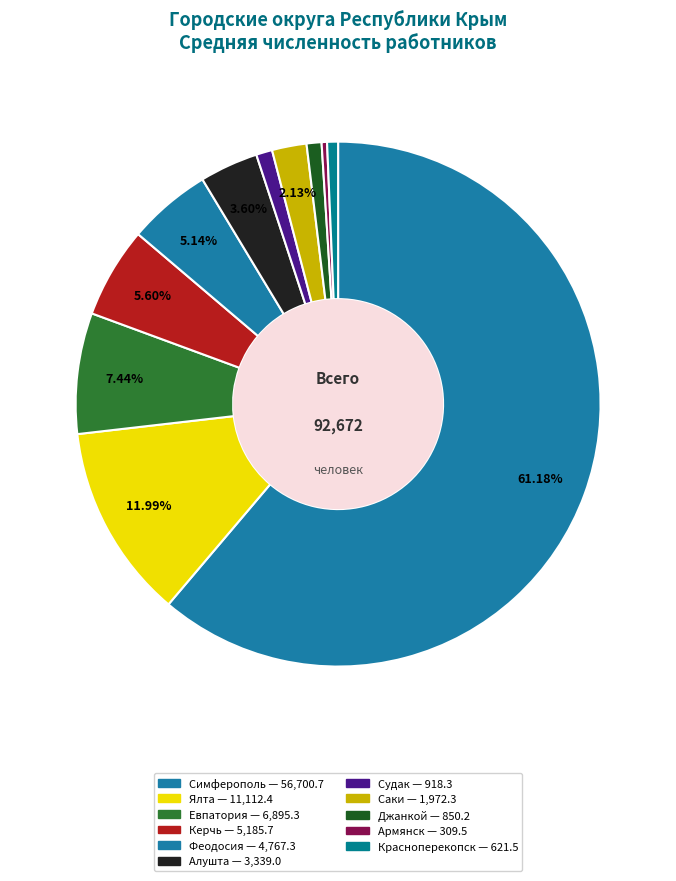

How many segments does this pie chart have?

11